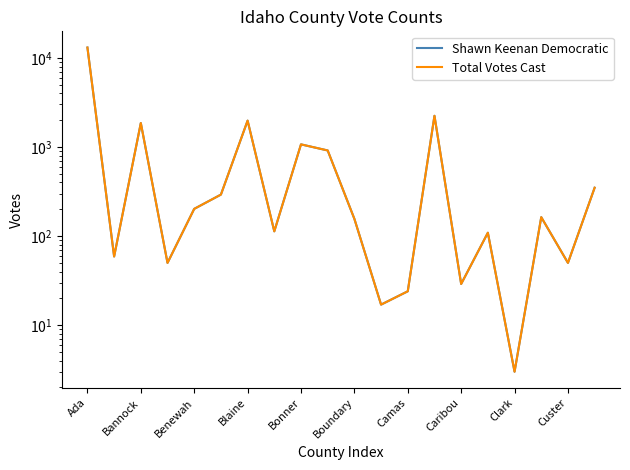

What position from the right is Ada?

20